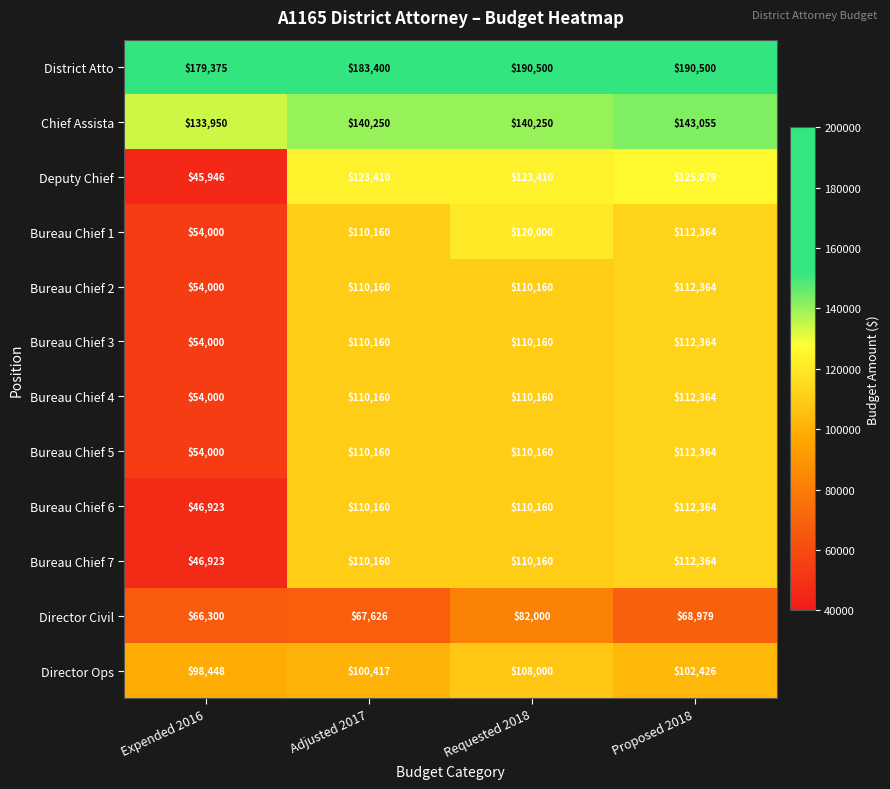

At which category is the sum across all series the highest?

Requested 2018